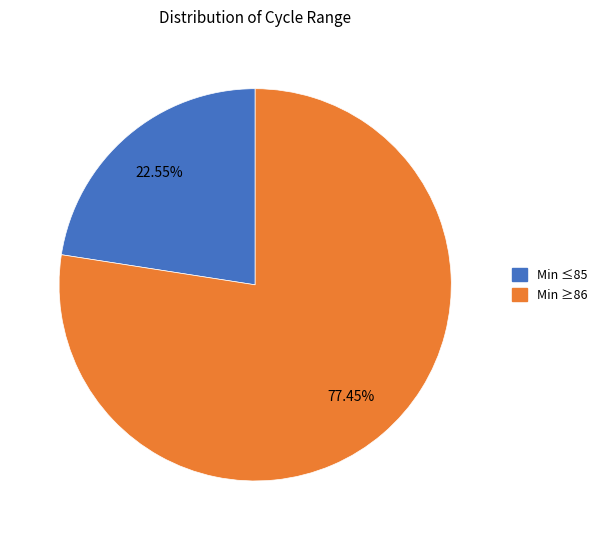

Is there a majority slice in this chart?

Yes